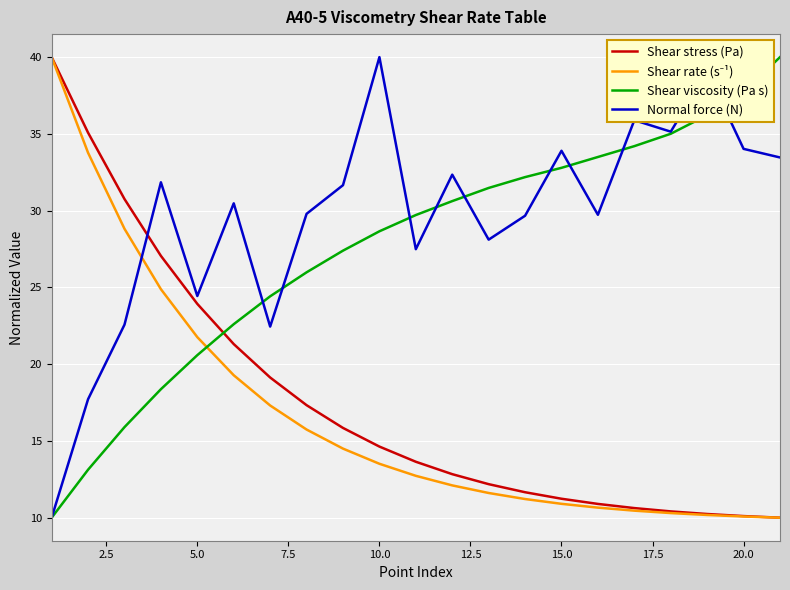

What is the maximum value shown in the chart?

40.0